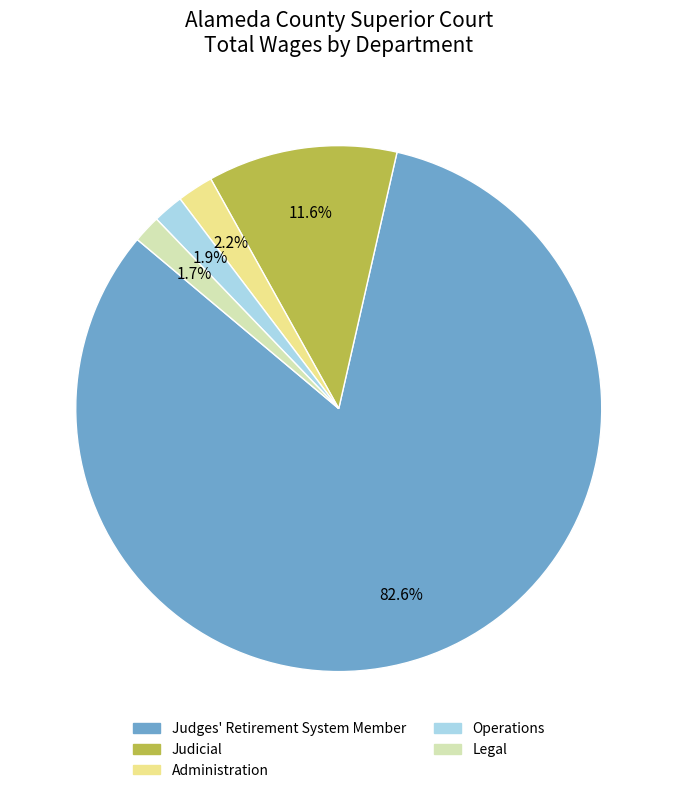

Approximately how many times larger is the value at Administration compared to Legal?

1.3